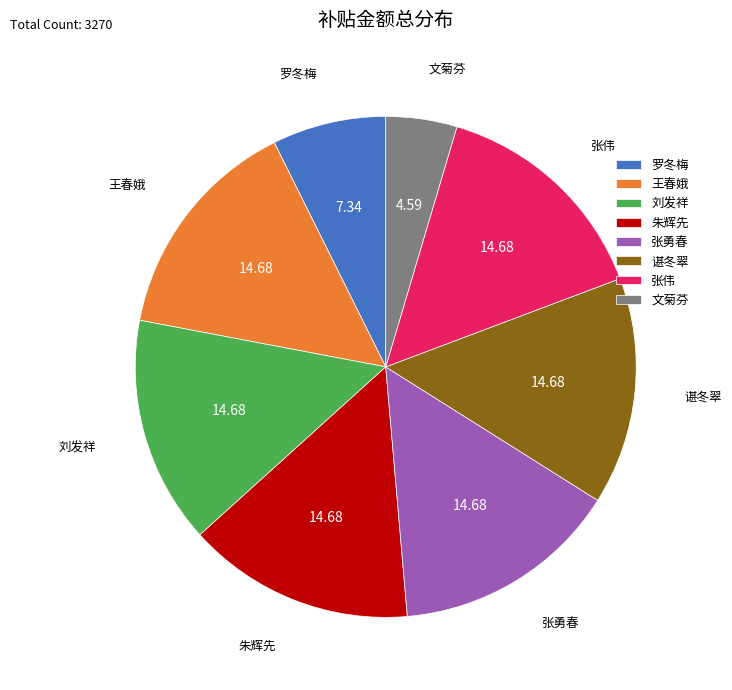

Does 张勇春 represent more than half of the total?

No